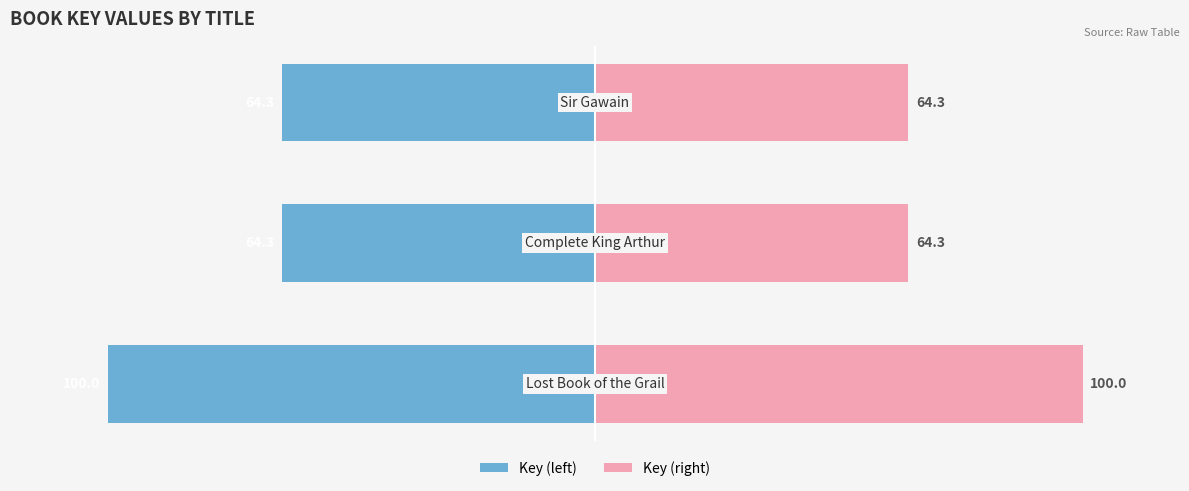

Reading left to right, list all the values displayed in this chart.

Key (left): -100.0	-64.3	-64.3
Key (right): 100.0	64.3	64.3